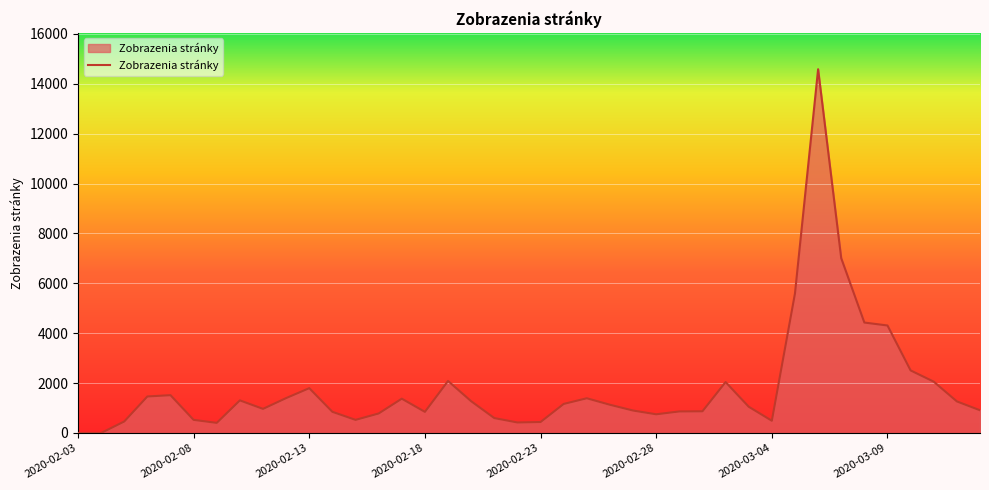

What is the difference between the maximum and minimum values?

14581